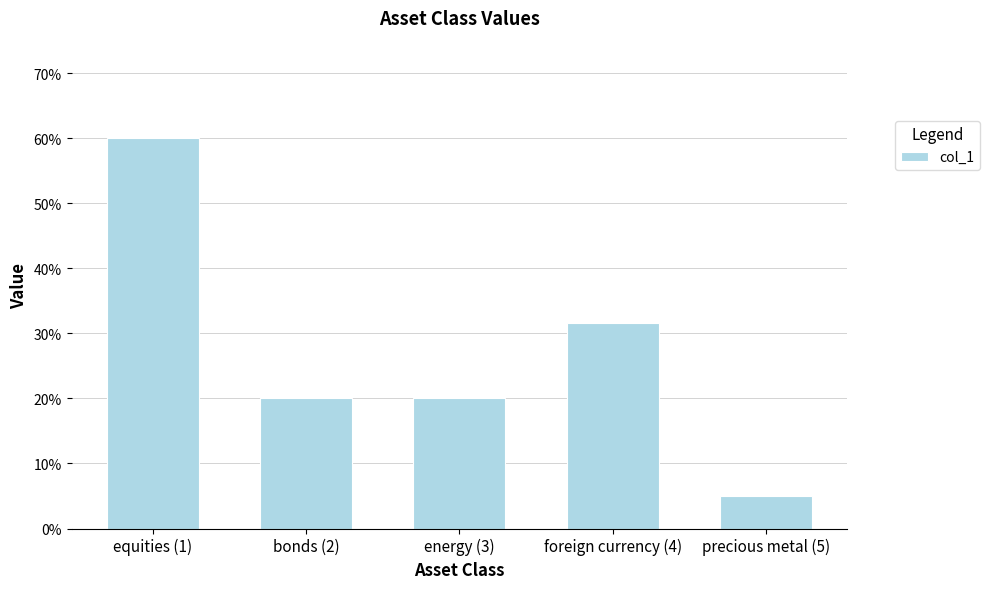

Where is the data nearest to the value 0?

precious metal (5)